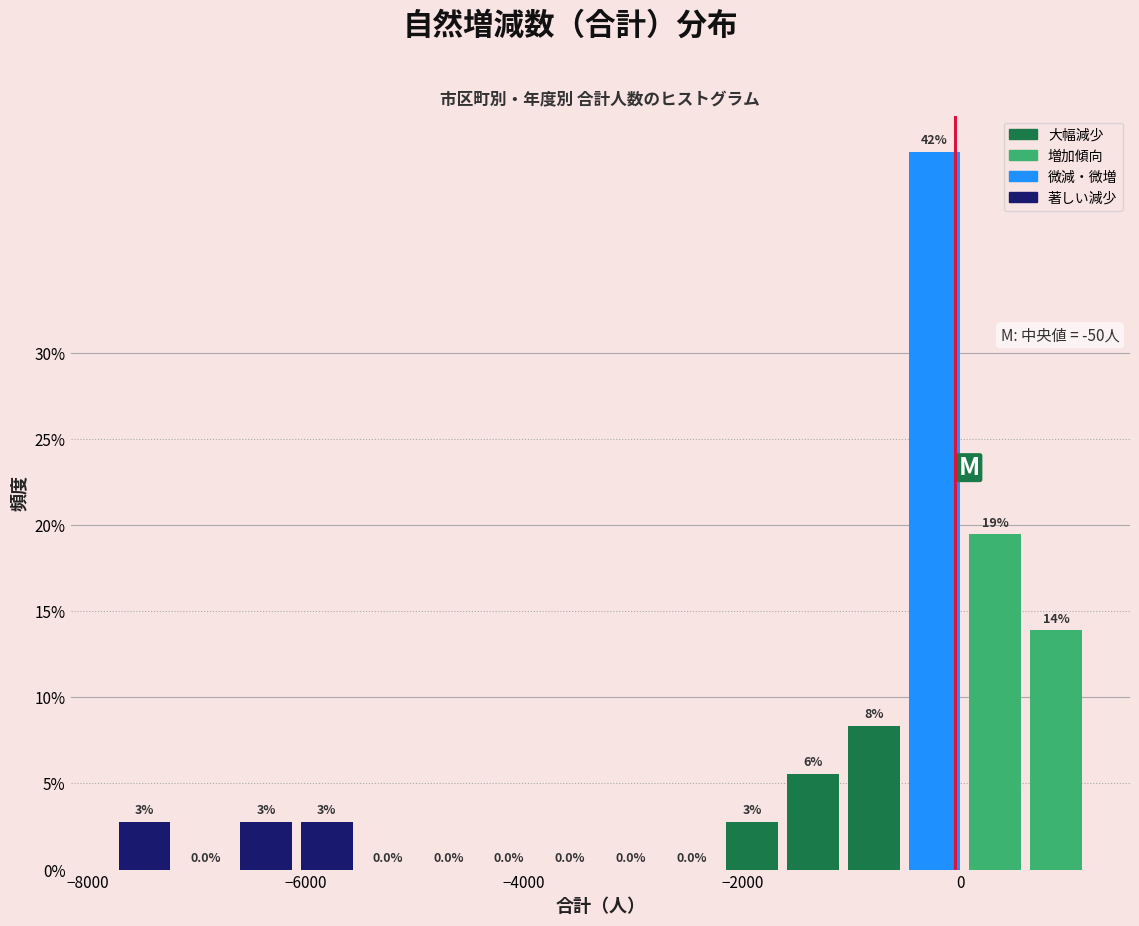

Read against the x-axis, roughly where is the centre of the tallest bar?

-200